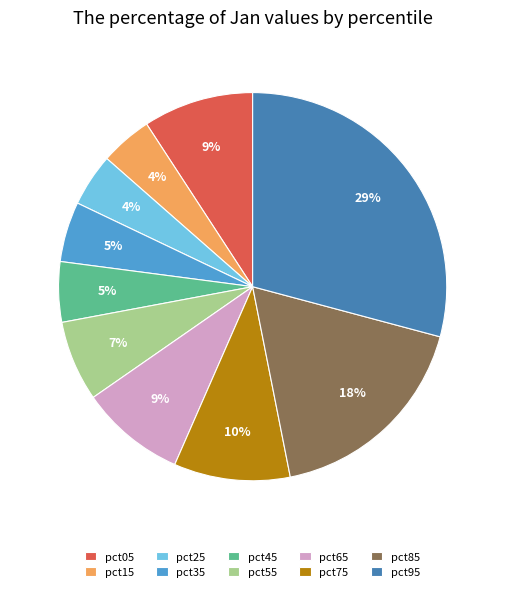

To the nearest percent, what is the average slice percentage?

10%